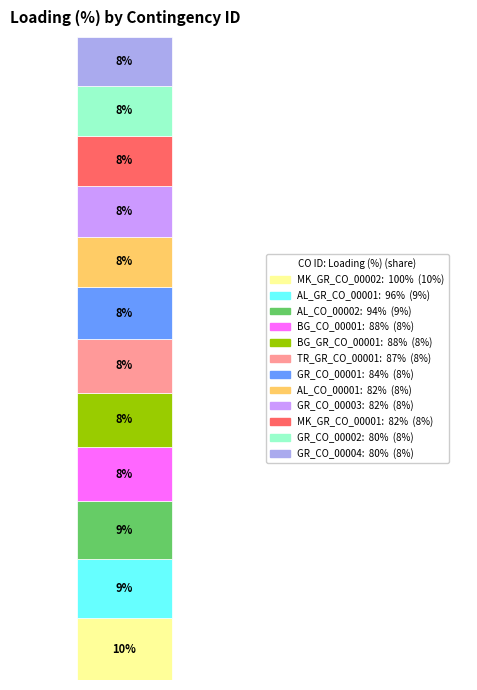

Are the bars grouped side by side (vs. stacked)?

No